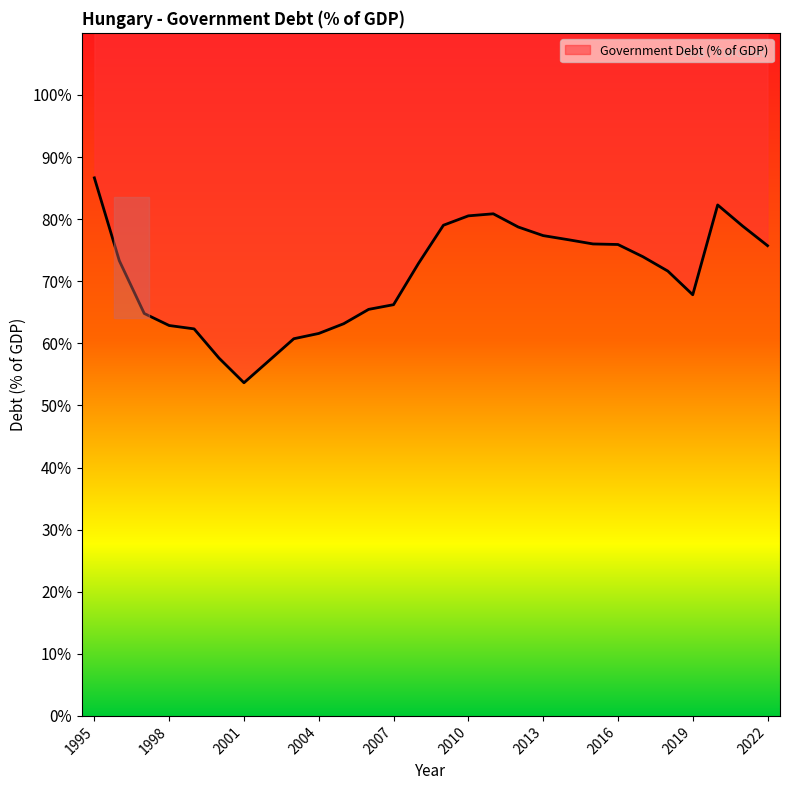

How many lines are shown in the chart?

1